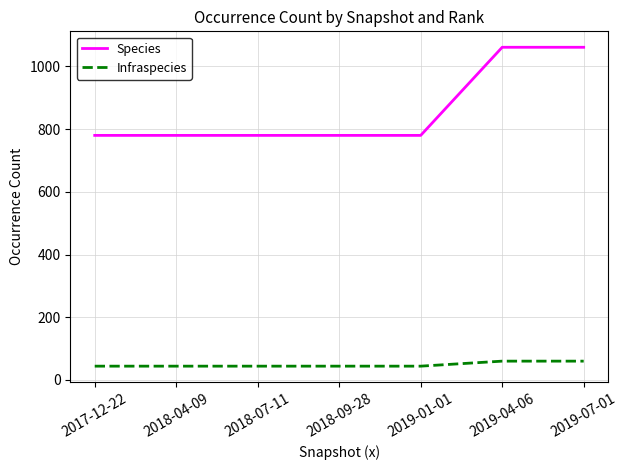

Is it true that Species equals 780 at 2018-09-28?

True